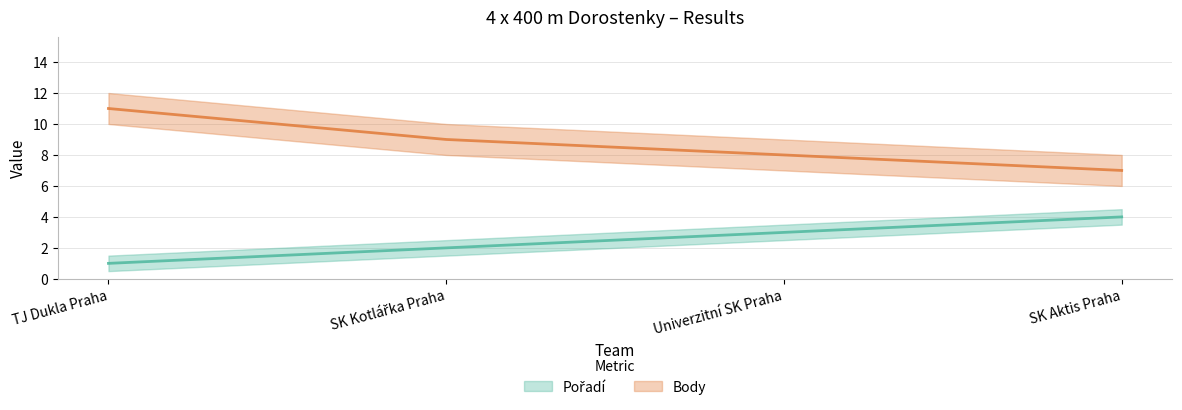

What is the minimum value shown in the chart?

1